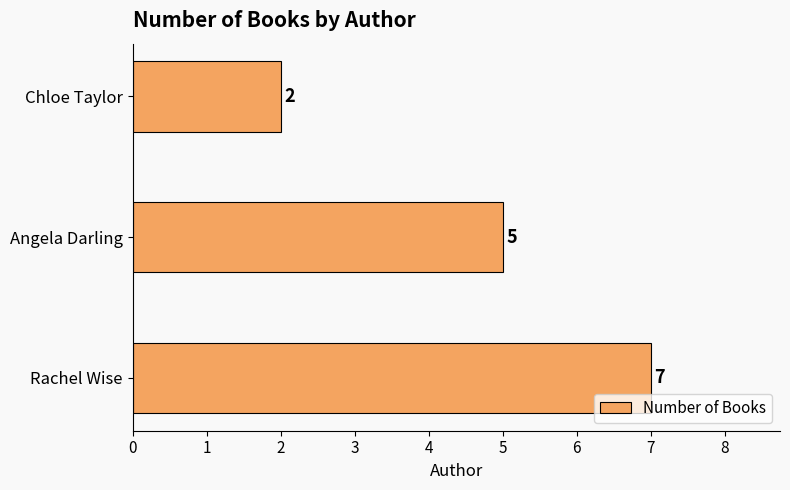

What is the sum of all values?

14